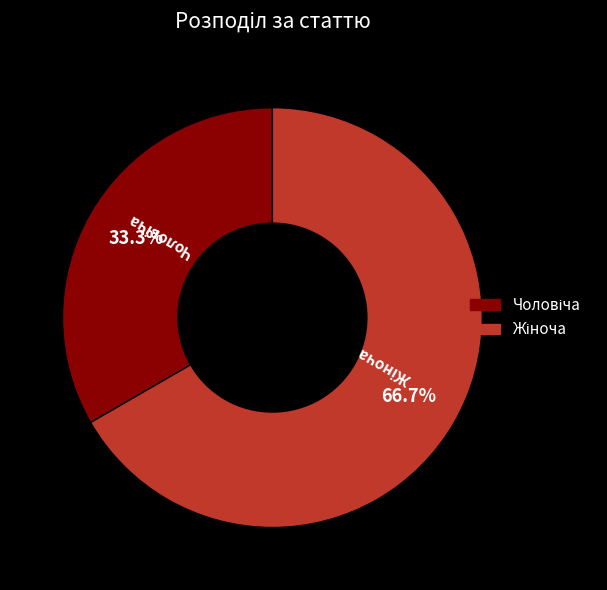

Is there any slice that represents more than half of the pie?

Yes